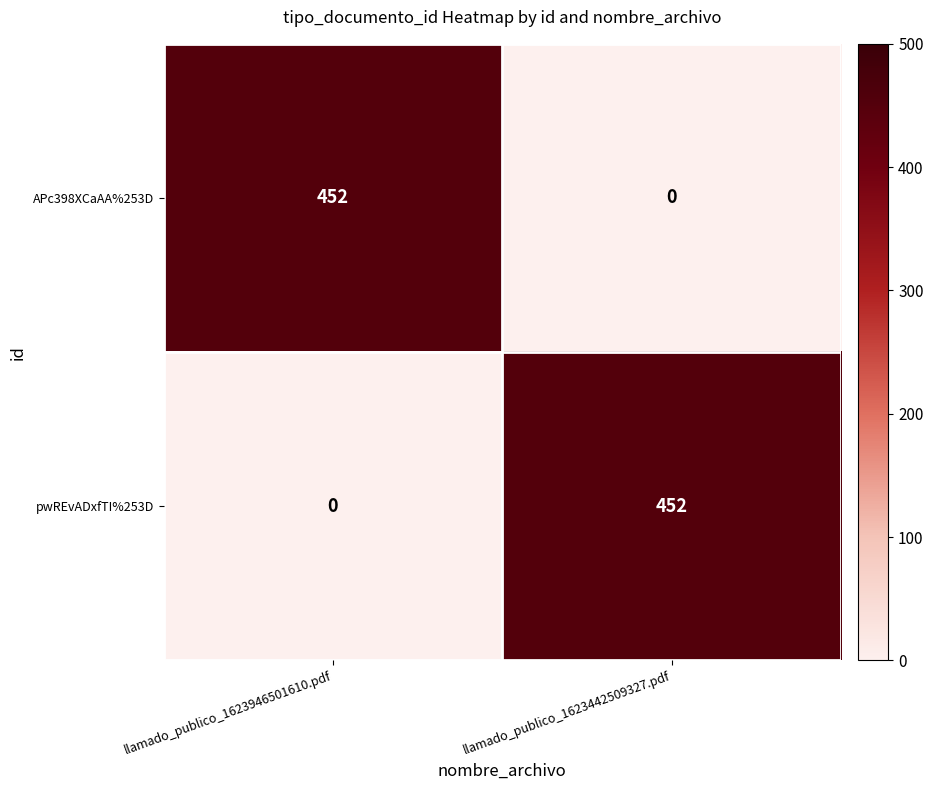

Is it true that APc398XCaAA%253D equals -310 at llamado_publico_1623442509327.pdf?

False